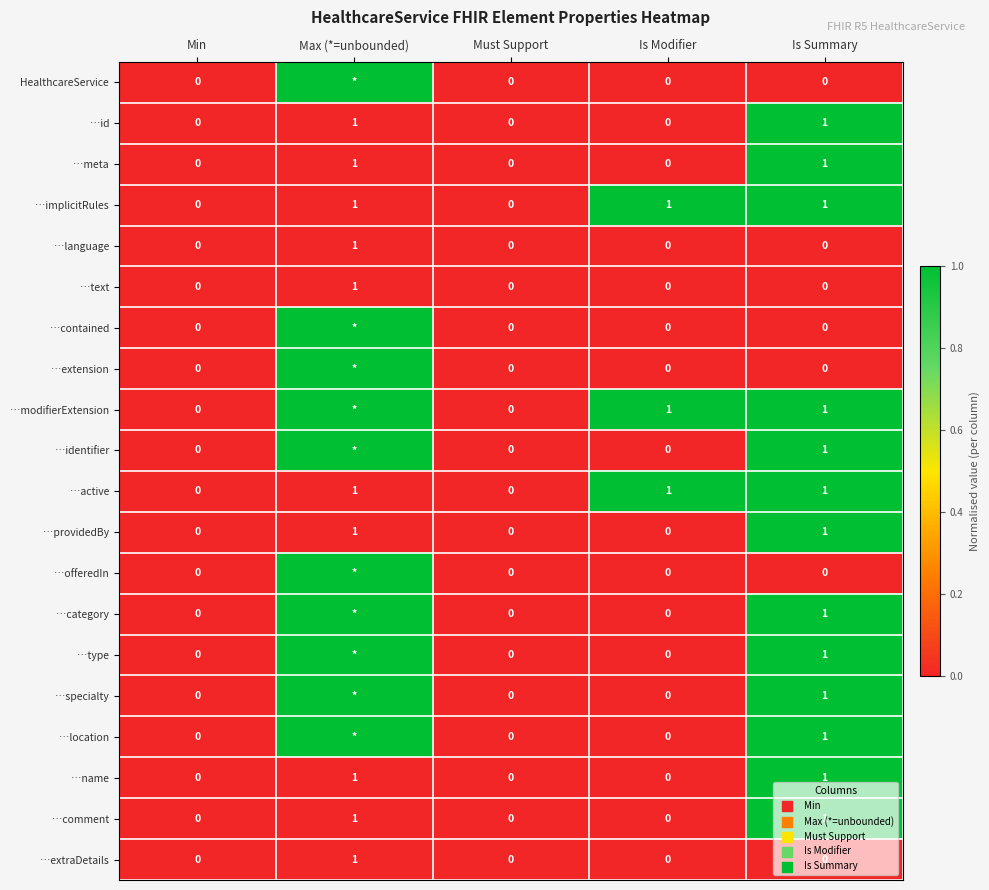

Count the …language values in the range 0 to 1.

5